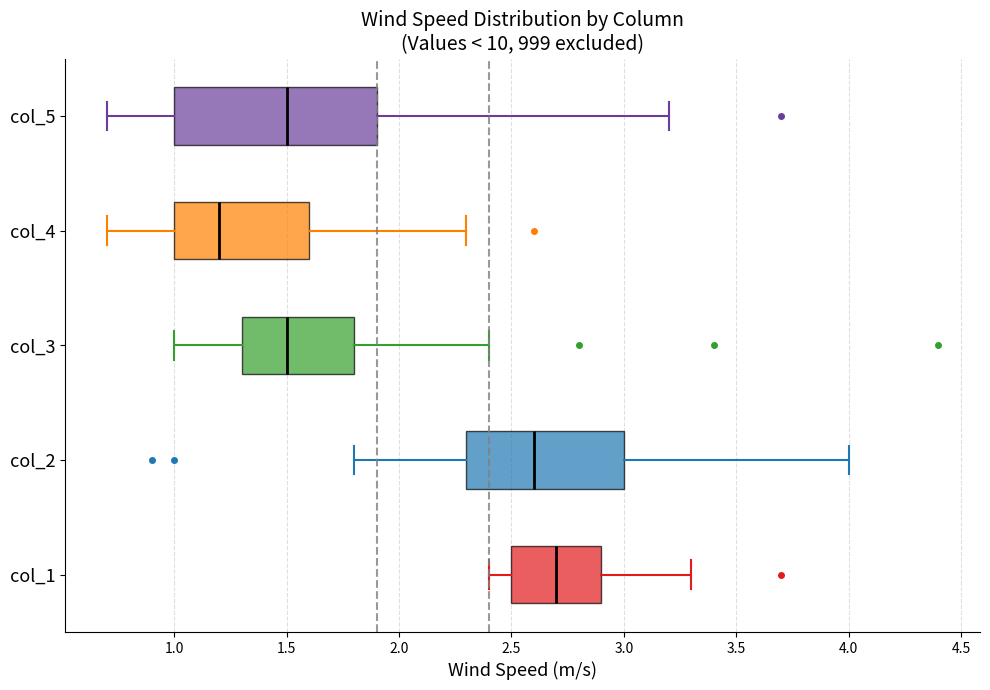

Which box is the widest, from its left edge to its right edge?

col_5